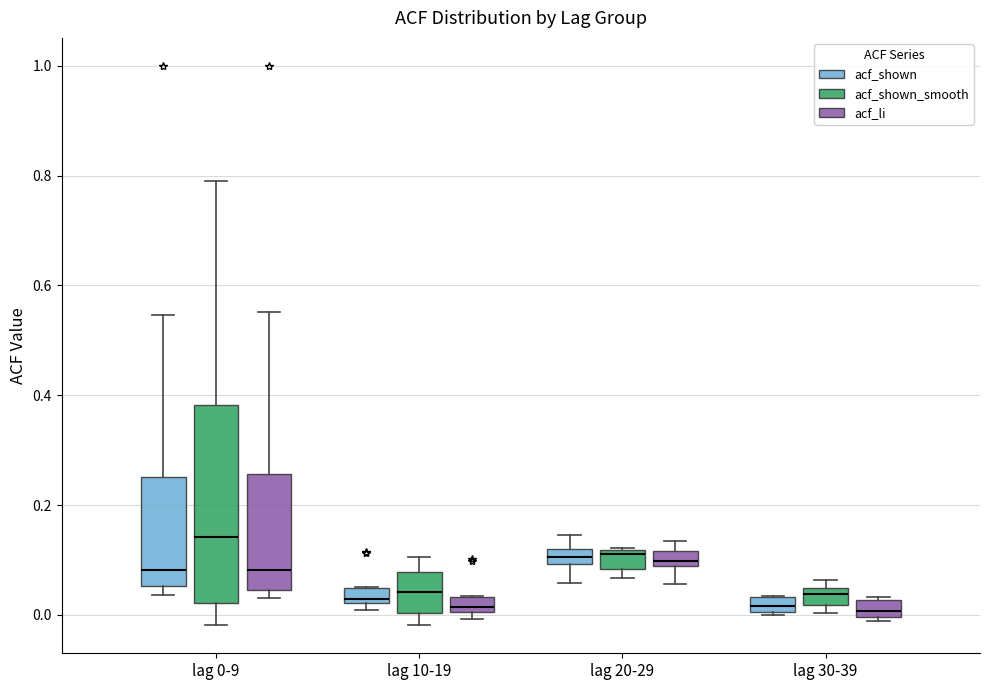

Where does the lower whisker of the box for lag 10-19 (acf_shown_smooth) end on the y-axis? The values are not printed on the chart, so give them approximately, as read against the axis.

-0.02